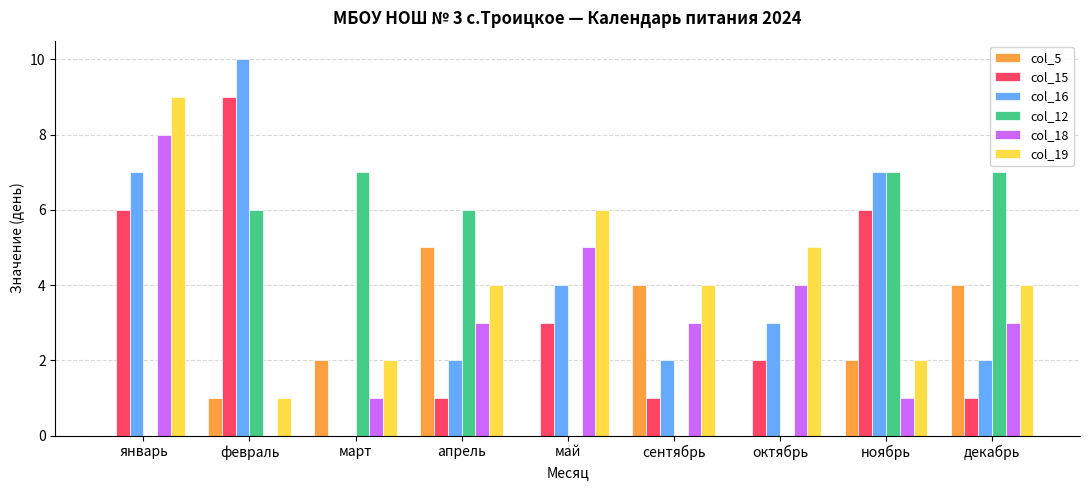

How many groups of bars are there?

9